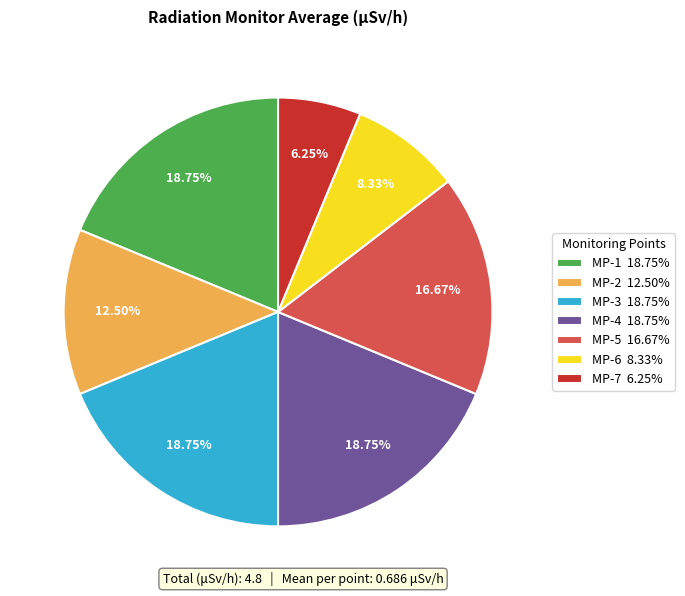

Combined, do MP-5 16.67% and MP-4 18.75% account for over 50%?

No